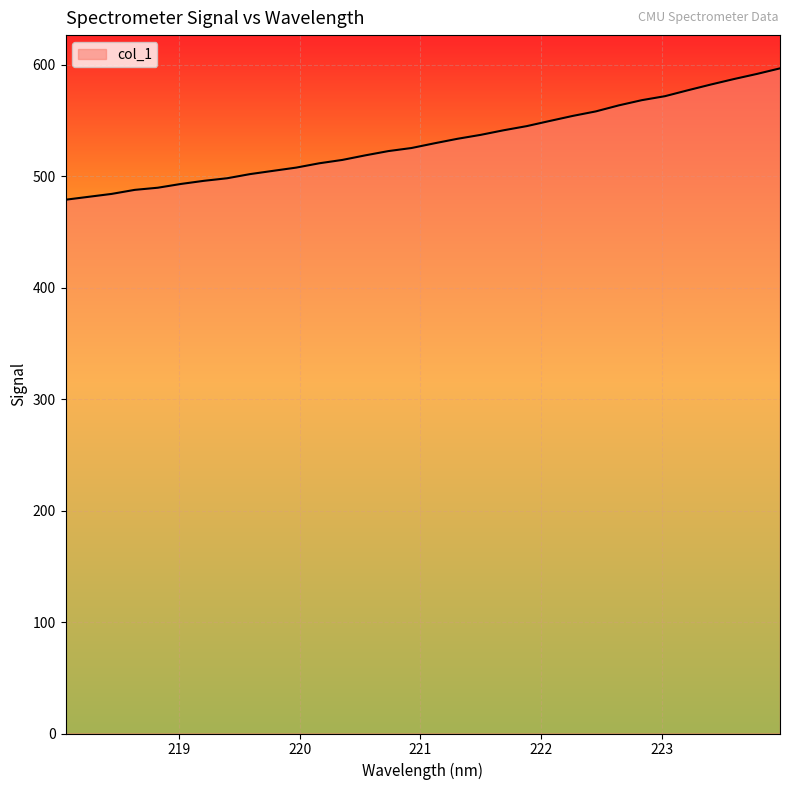

What is the difference between the maximum and minimum values?

117.9